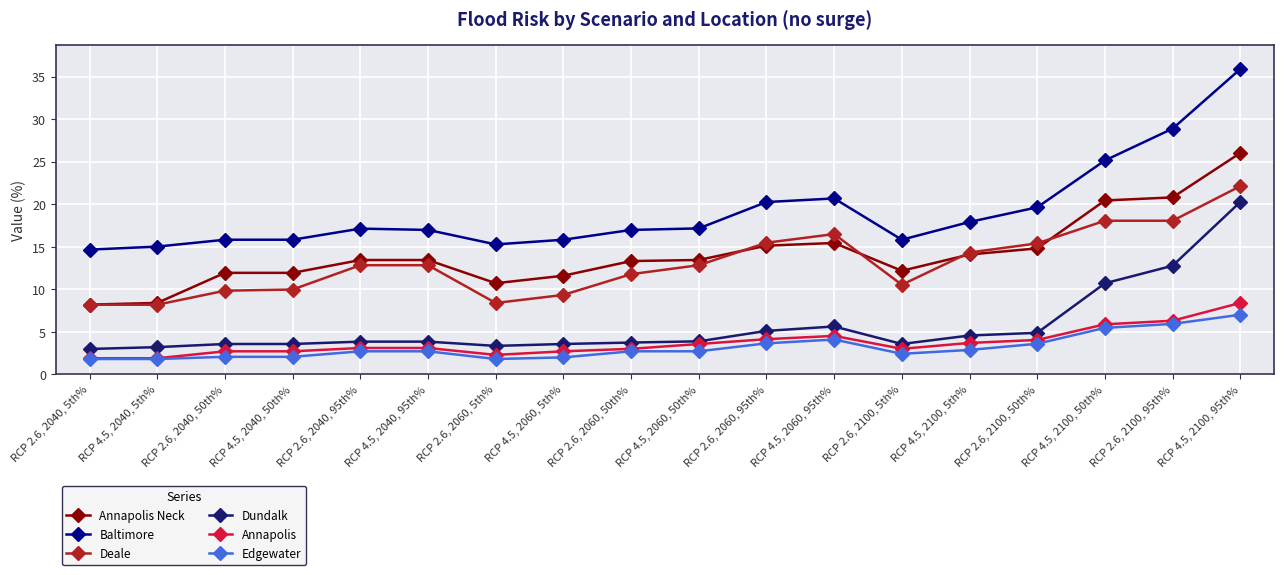

True or false: Annapolis has more than 0 interior local peaks.

True